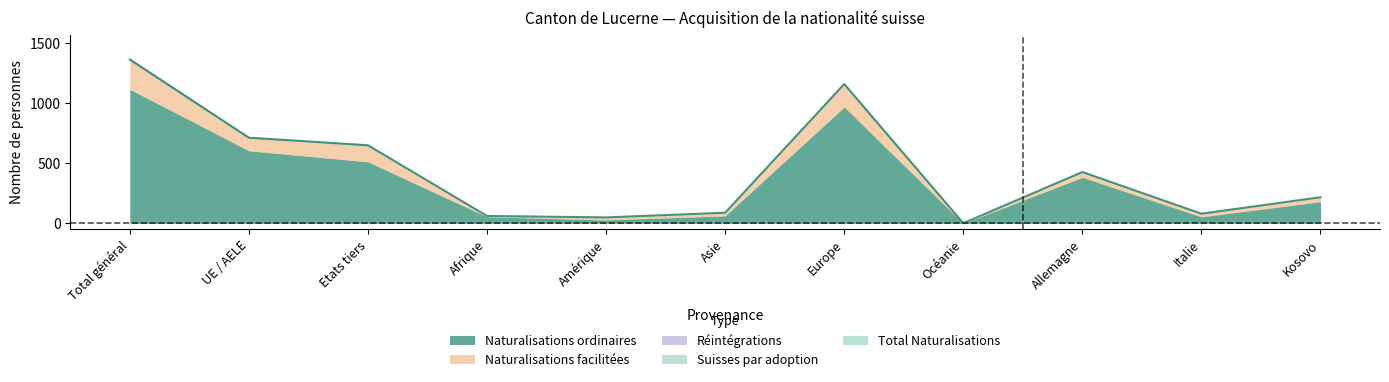

Is the value of Suisses par adoption at Total général greater than the value of Naturalisations facilitées at UE / AELE?

No